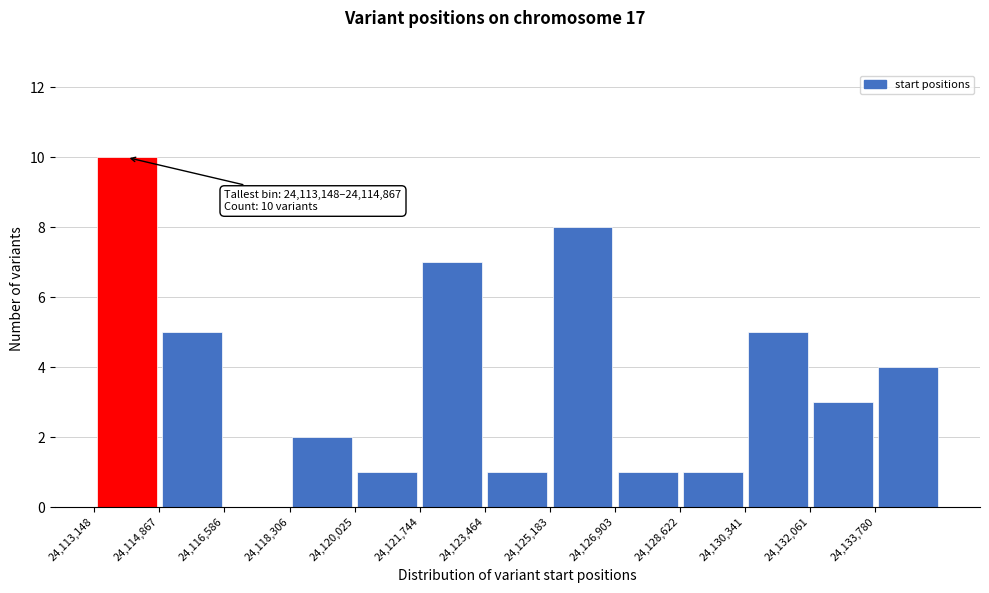

Over which range of the x-axis is the bar tallest?

24113200 to 24114800